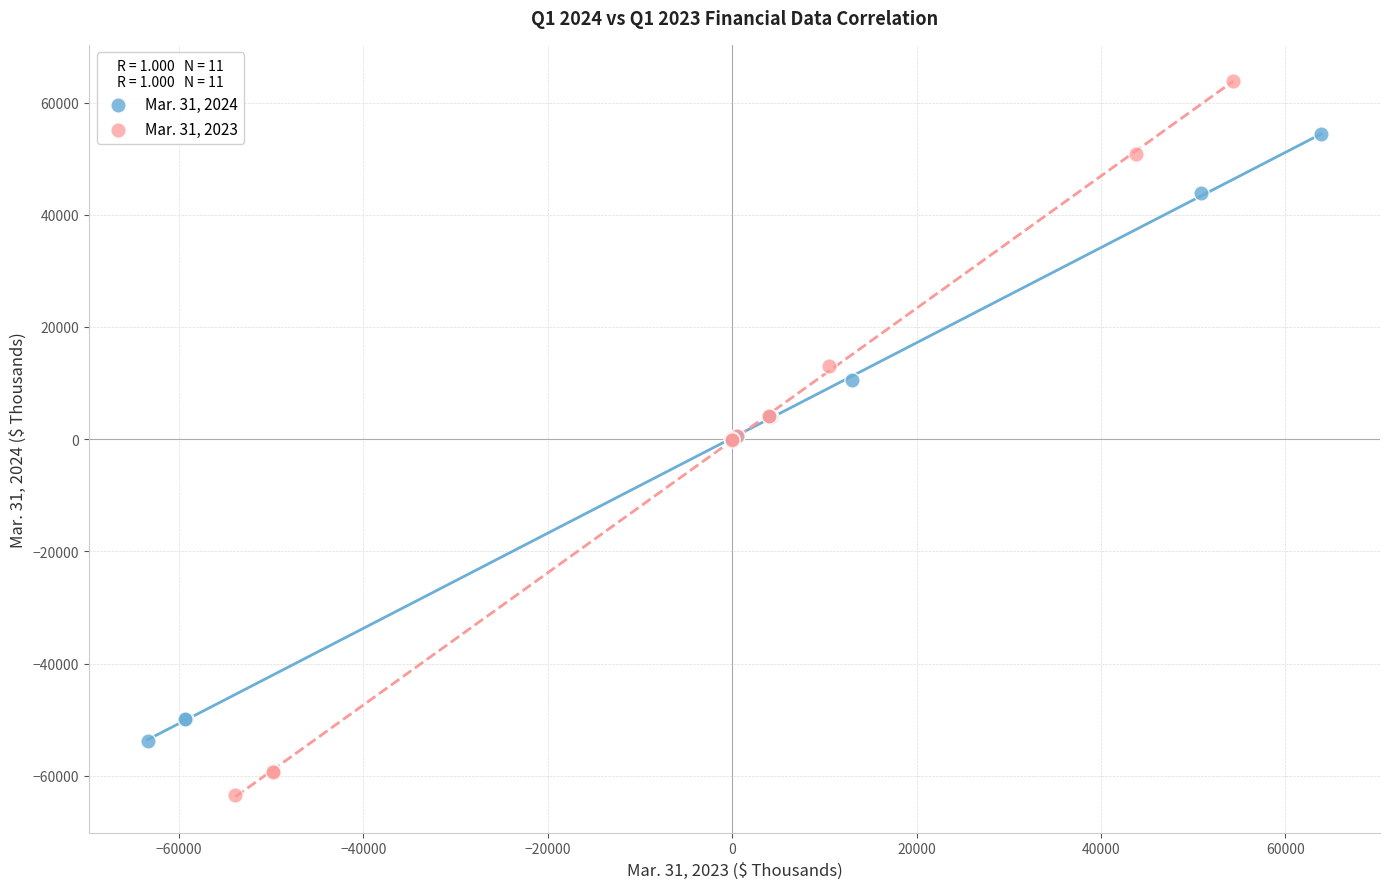

Which series reaches the minimum Y coordinate?

Mar. 31, 2023